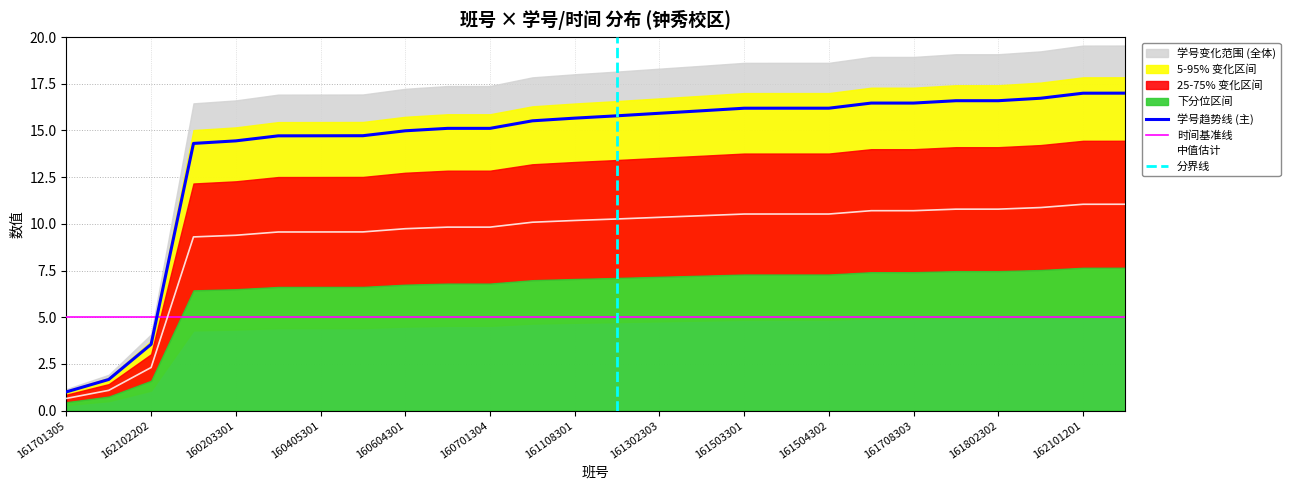

Rank the categories by value from highest to lowest.

162103201, 162101201, 161901301, 161802302, 161802301, 161708303, 161708301, 161504302, 161504301, 161503301, 161401301, 161302303, 161201301, 161108301, 161001302, 160701304, 160701303, 160604301, 160408301, 160405301, 160403303, 160203301, 160101304, 162102202, 161701307, 161701305